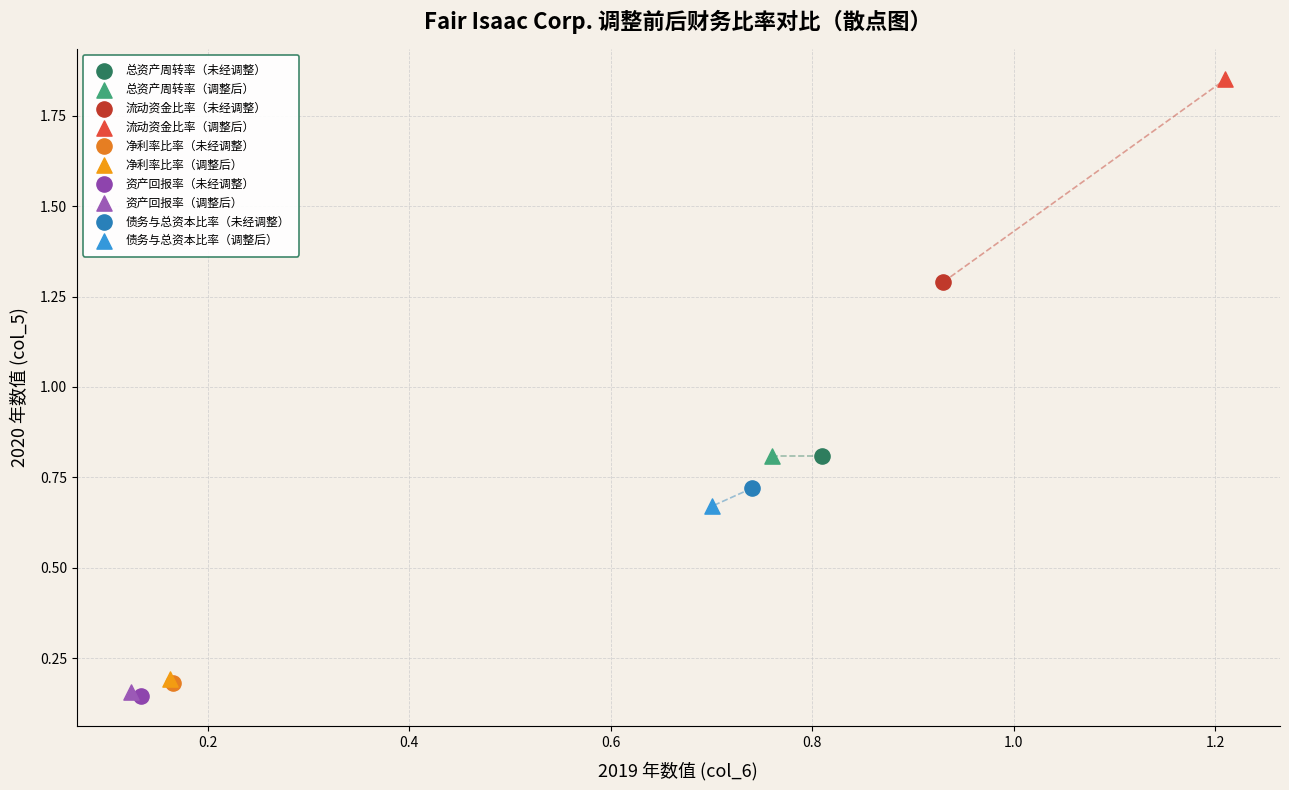

What are all the series names shown in the legend?

总资产周转率（未经调整）, 总资产周转率（调整后）, 流动资金比率（未经调整）, 流动资金比率（调整后）, 净利率比率（未经调整）, 净利率比率（调整后）, 资产回报率（未经调整）, 资产回报率（调整后）, 债务与总资本比率（未经调整）, 债务与总资本比率（调整后）